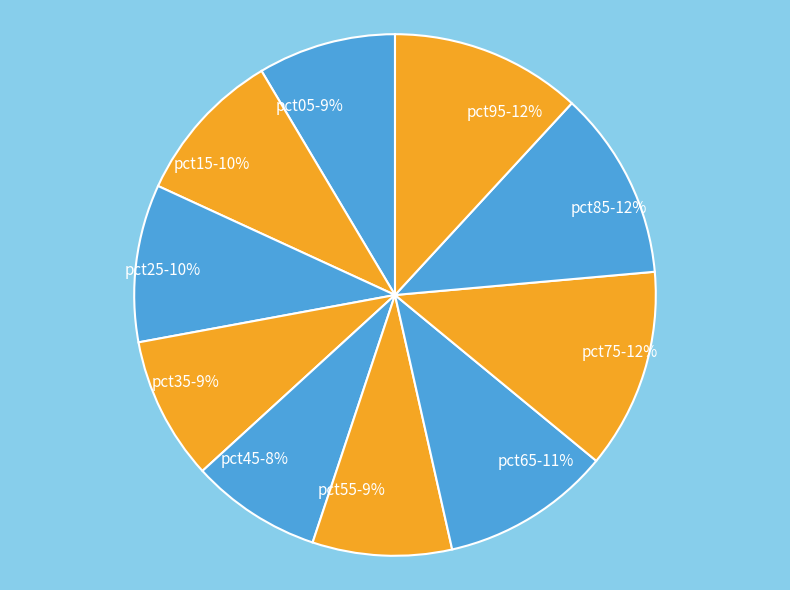

True or false: pct05 accounts for 9% of the total.

True